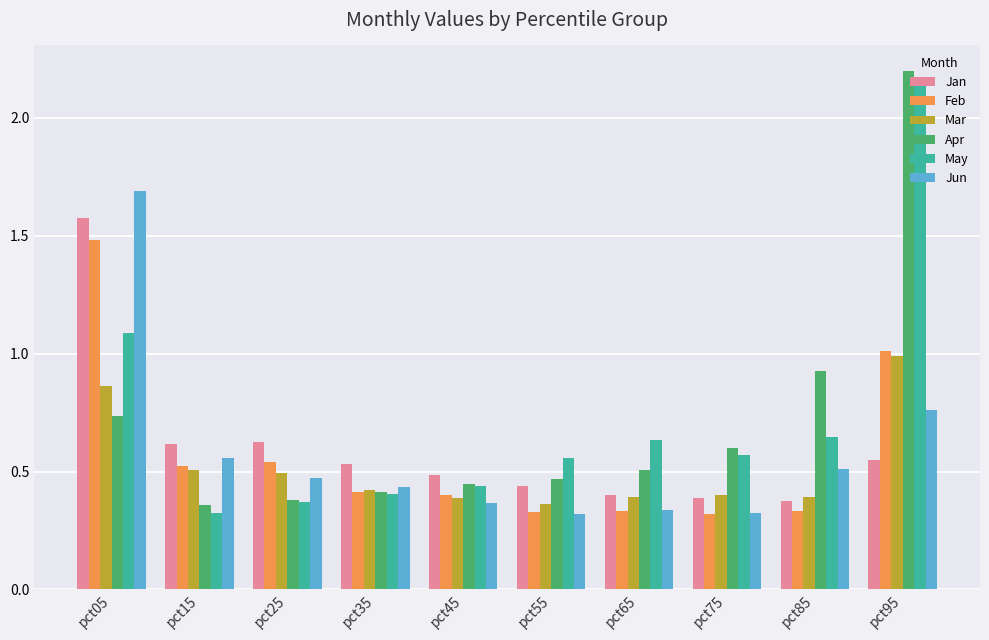

Which series has the widest spread of values?

Apr